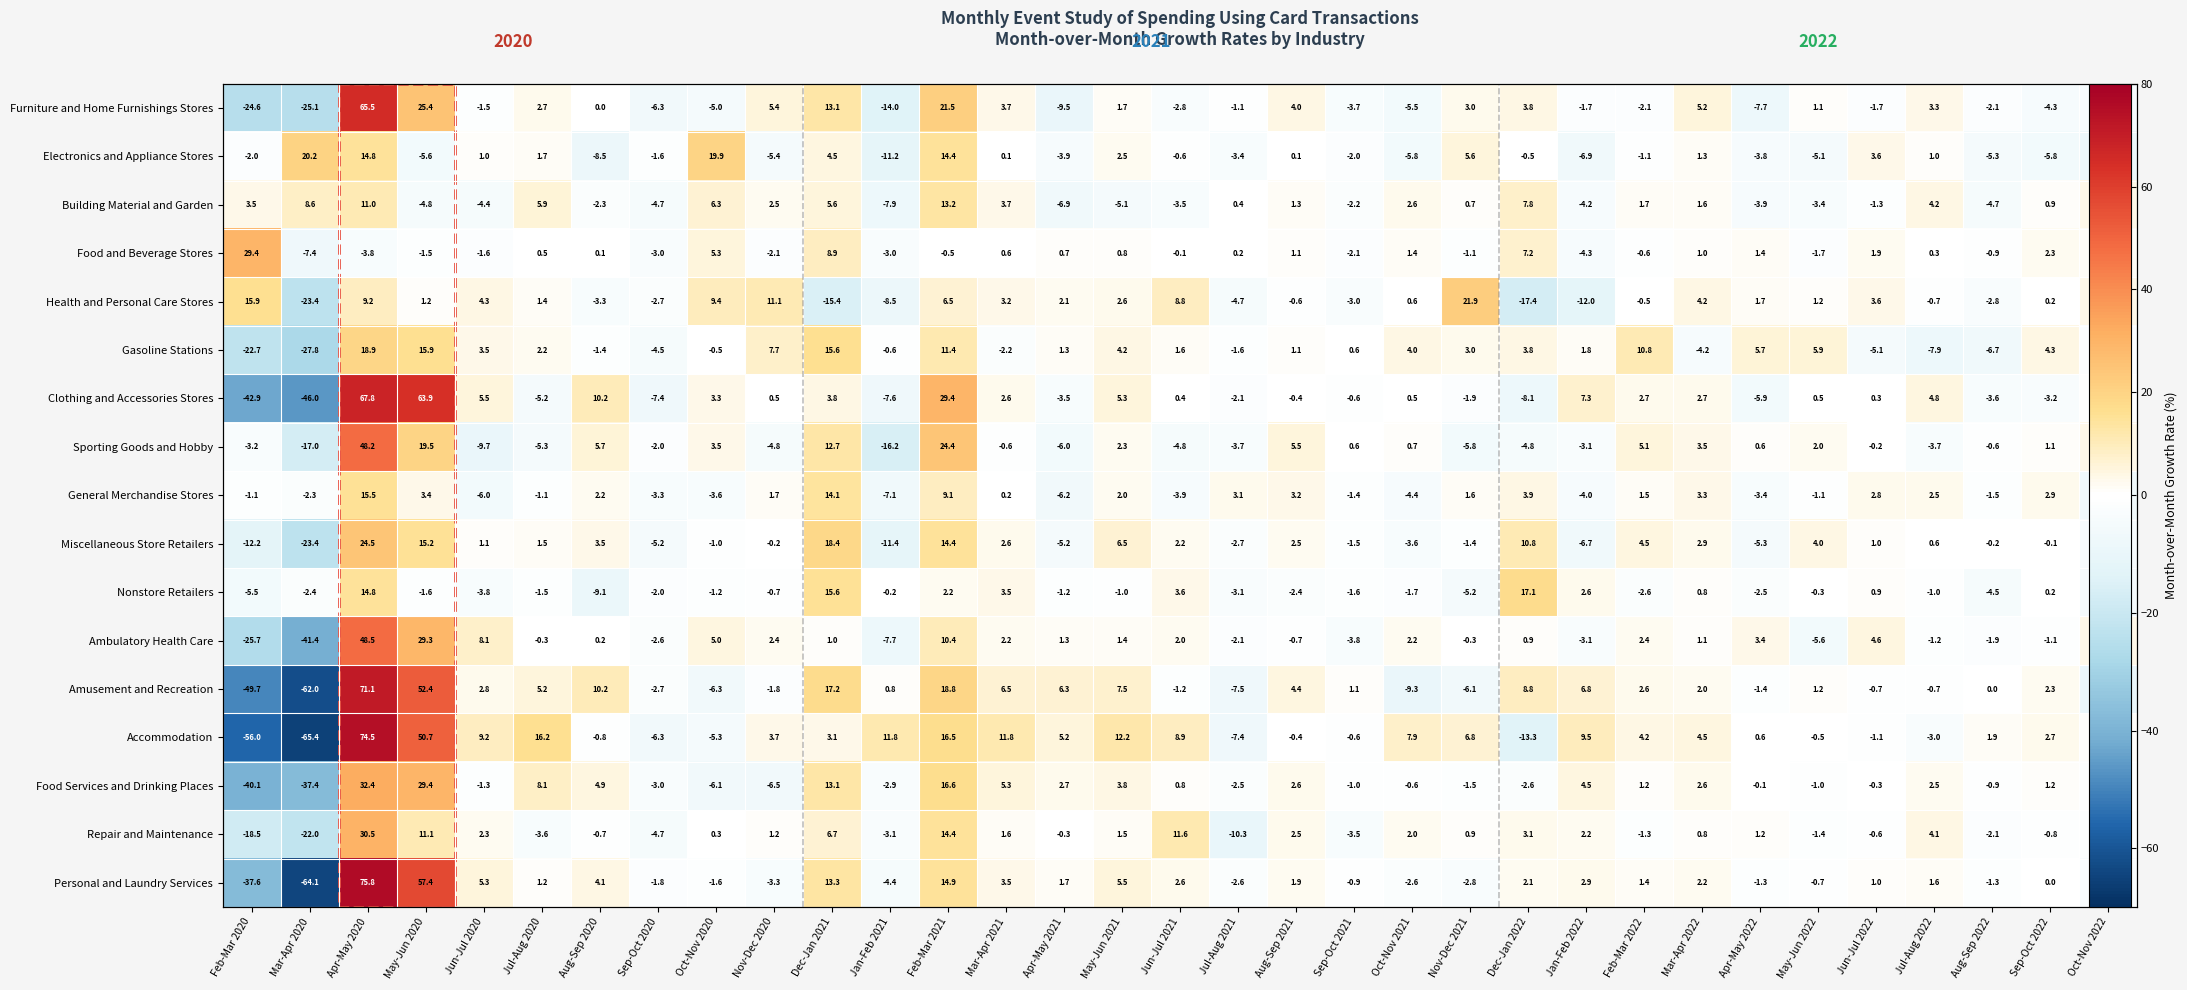

List the labels in order of Gasoline Stations value, largest first.

Apr-May 2020, May-Jun 2020, Dec-Jan 2021, Feb-Mar 2021, Feb-Mar 2022, Nov-Dec 2020, May-Jun 2022, Apr-May 2022, Sep-Oct 2022, May-Jun 2021, Oct-Nov 2021, Dec-Jan 2022, Jun-Jul 2020, Nov-Dec 2021, Jul-Aug 2020, Jan-Feb 2022, Jun-Jul 2021, Apr-May 2021, Aug-Sep 2021, Sep-Oct 2021, Oct-Nov 2020, Jan-Feb 2021, Aug-Sep 2020, Jul-Aug 2021, Oct-Nov 2022, Mar-Apr 2021, Mar-Apr 2022, Sep-Oct 2020, Jun-Jul 2022, Aug-Sep 2022, Jul-Aug 2022, Feb-Mar 2020, Mar-Apr 2020